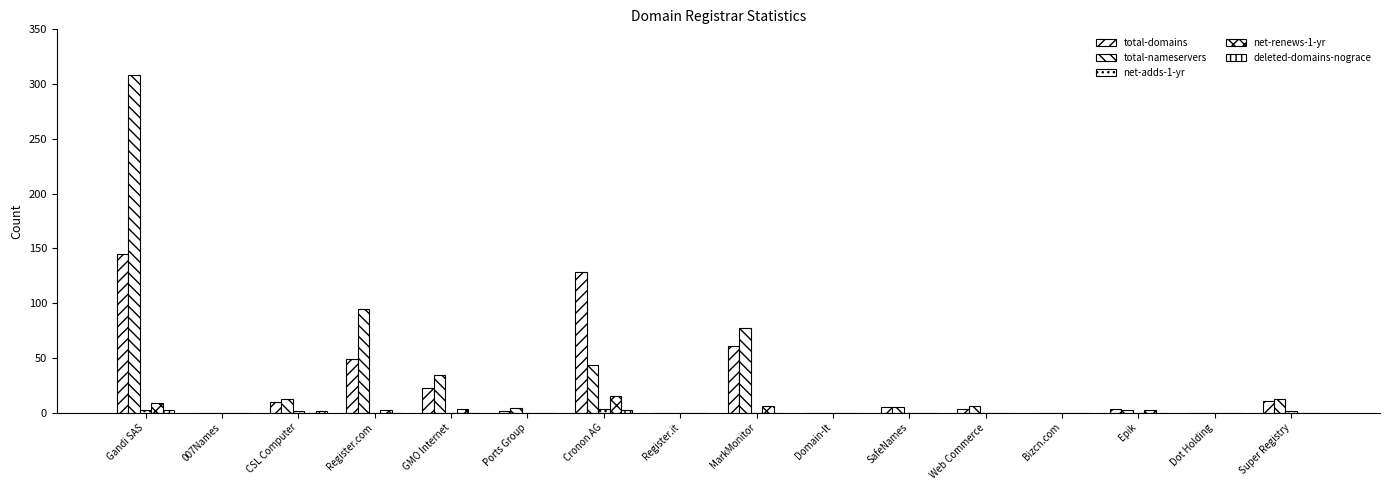

Reading right to left, extract all data points from this chart.

total-domains: 11	0	3	0	3	5	0	61	0	128	1	22	49	10	0	145
total-nameservers: 12	0	2	0	6	5	0	77	0	43	4	34	95	12	0	308
net-adds-1-yr: 1	0	0	0	0	0	0	0	0	3	0	0	0	1	0	2
net-renews-1-yr: 0	0	2	0	0	0	0	6	0	15	0	3	2	0	0	9
deleted-domains-nograce: 0	0	0	0	0	0	0	0	0	2	0	0	0	1	0	2